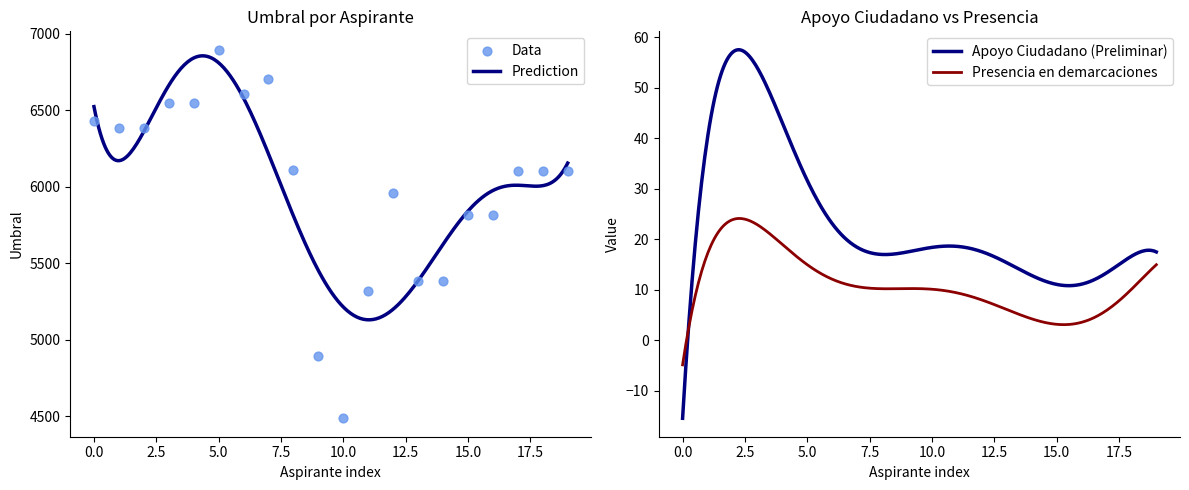

What is the total value across all series at 17?

6114